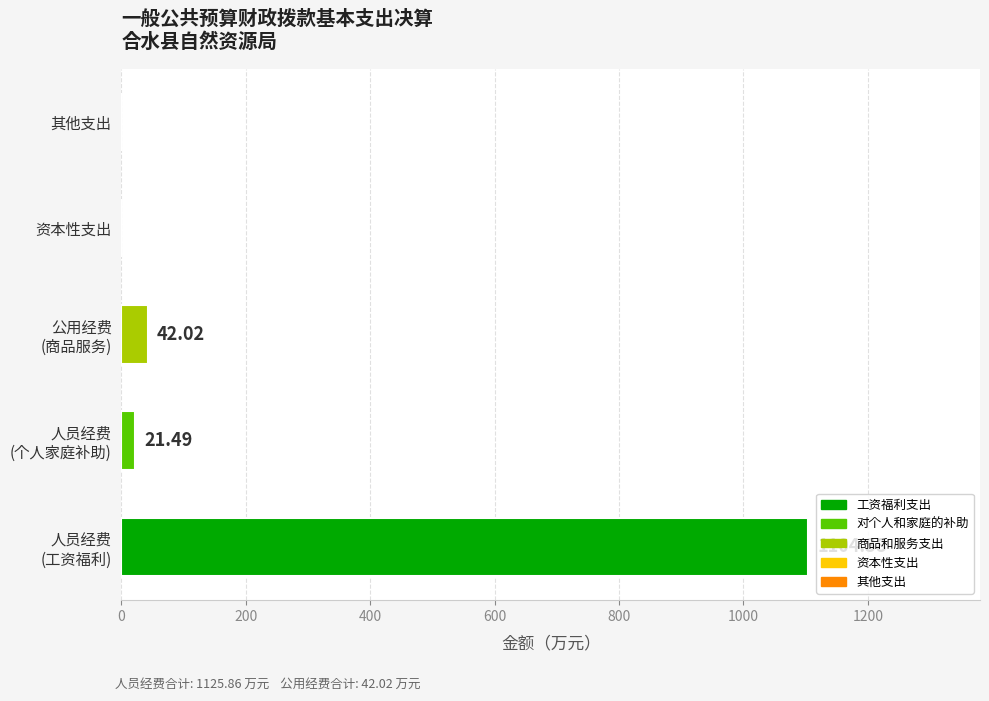

What is the sum of all values?

1167.9